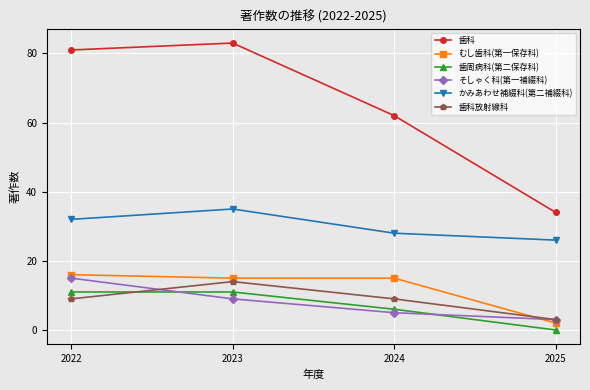

Is the value of 歯周病科(第二保存科) at 2025 greater than the value of そしゃく科(第一補綴科) at 2022?

No